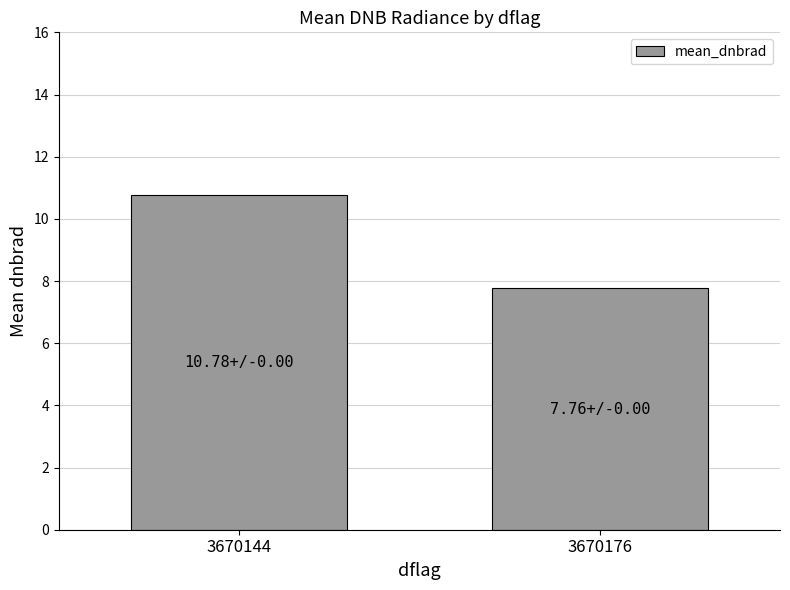

What is the average value?

9.3